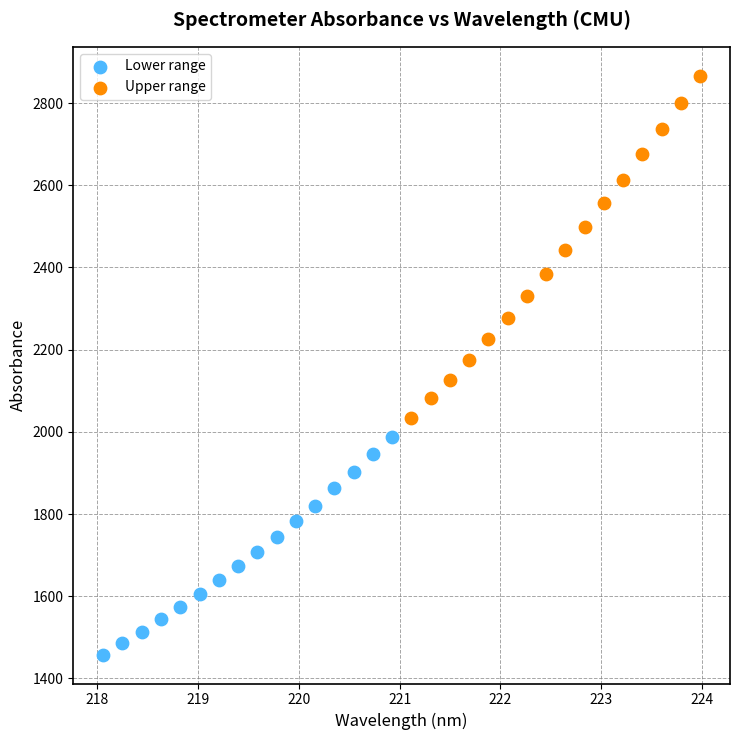

Which series reaches the minimum Y coordinate?

Lower range